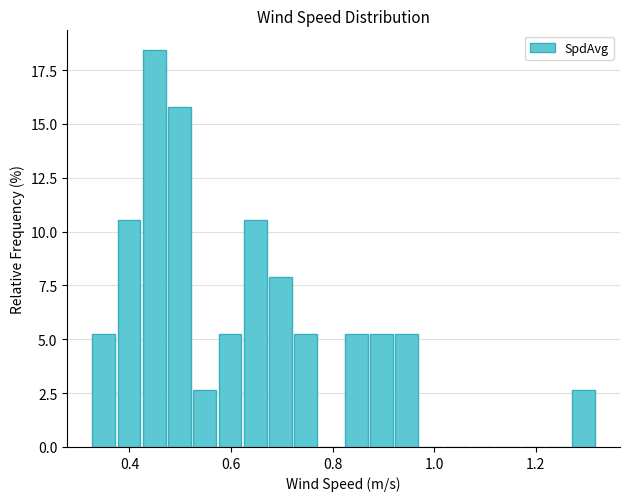

Read against the x-axis, roughly where is the centre of the tallest bar?

0.44